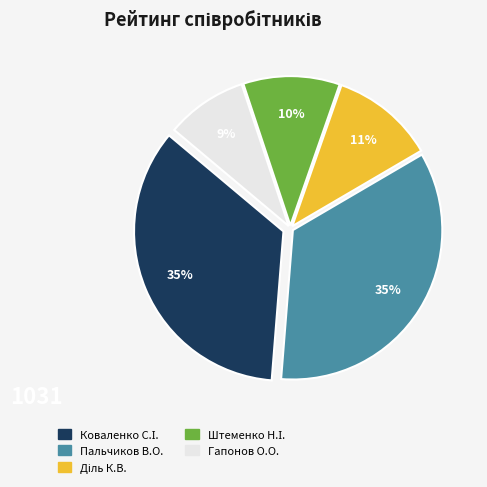

Is there a majority slice in this chart?

No